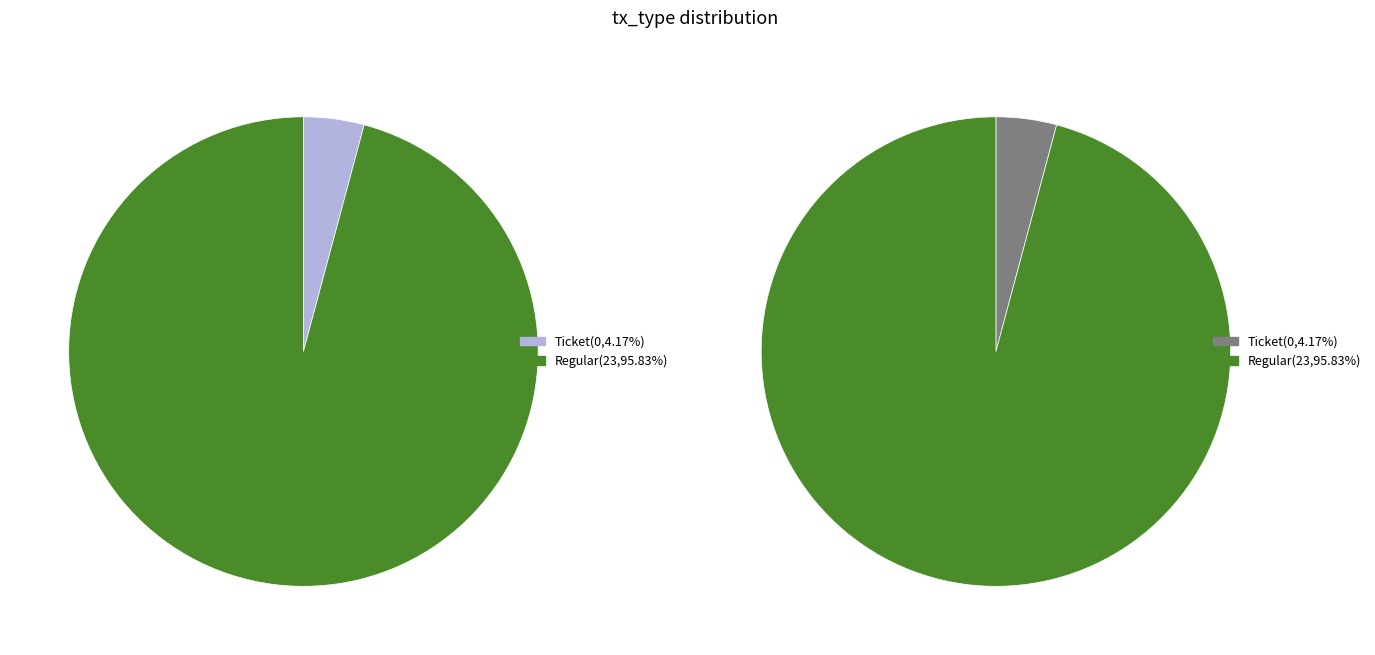

Which has a higher value, Regular or Ticket?

Regular